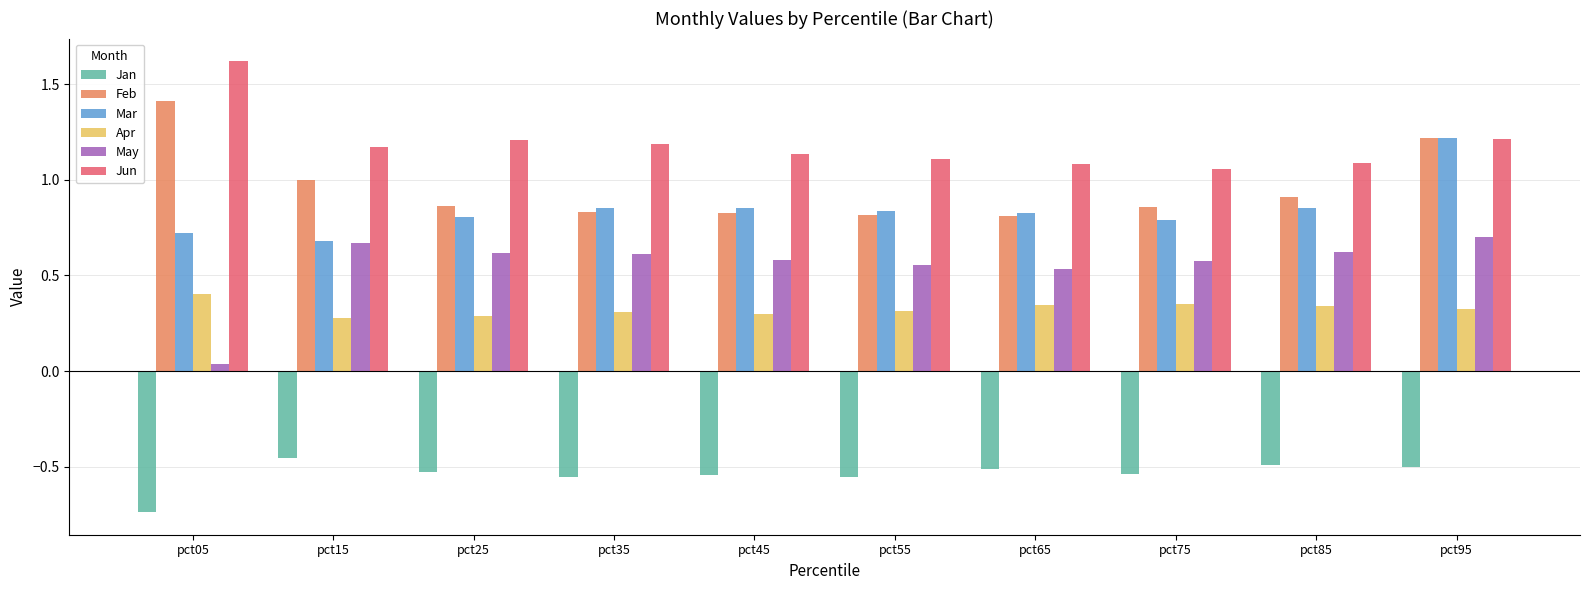

What is the spread (max minus min) of values at pct45?

1.7